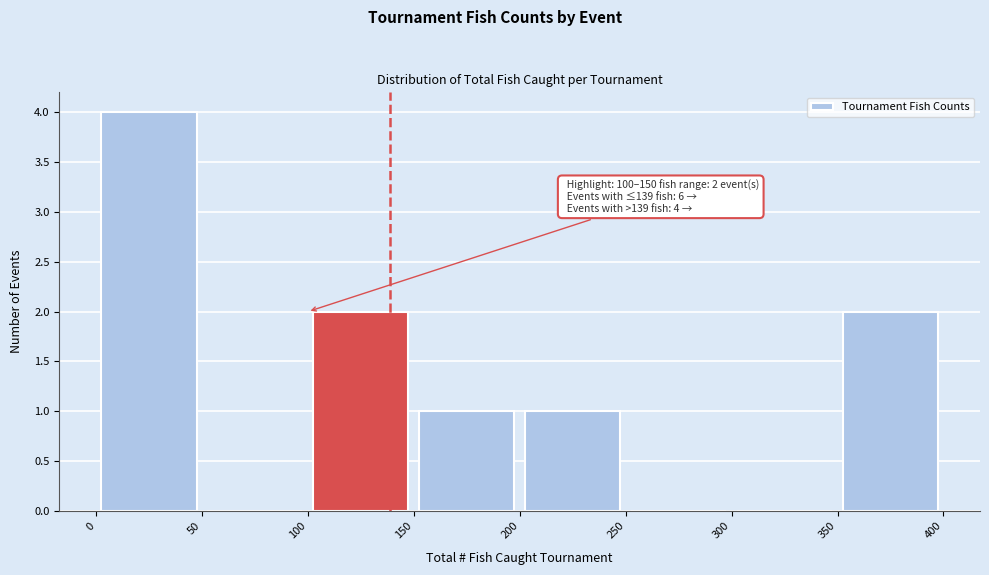

Which range on the x-axis has the tallest bar?

0 to 50